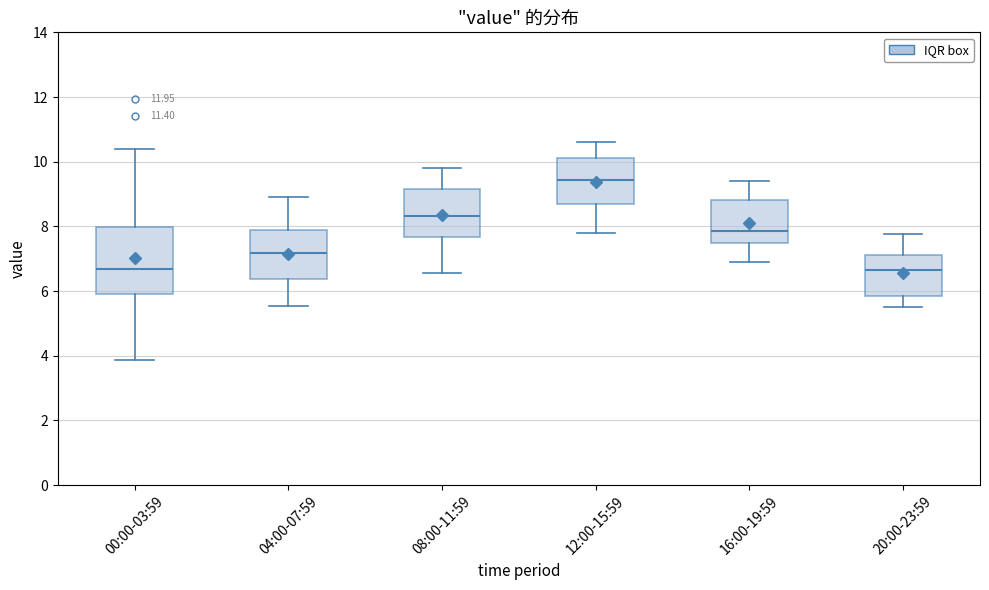

Reading left to right, transcribe this box plot: for each box, give where its median line is, the range the box spans, and where its two whiskers end, as read against the y-axis. The values are not printed on the chart, so give them approximately, as read against the axis.

00:00-03:59: median 6.6, box 6.0 to 8.0, whiskers 3.8 to 10.4
04:00-07:59: median 7.2, box 6.4 to 7.8, whiskers 5.6 to 9.0
08:00-11:59: median 8.4, box 7.6 to 9.2, whiskers 6.6 to 9.8
12:00-15:59: median 9.4, box 8.6 to 10.2, whiskers 7.8 to 10.6
16:00-19:59: median 7.8, box 7.4 to 8.8, whiskers 7.0 to 9.4
20:00-23:59: median 6.6, box 5.8 to 7.2, whiskers 5.6 to 7.8